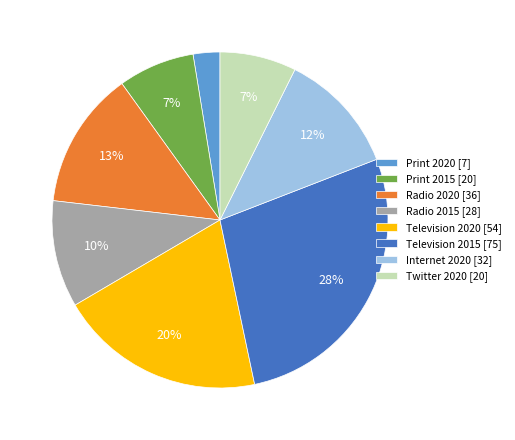

Does any single category account for the majority?

No